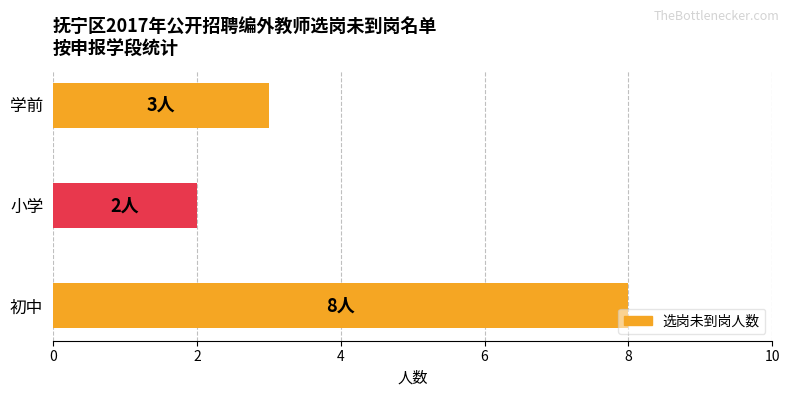

Which has a higher value, 小学 or 学前?

学前